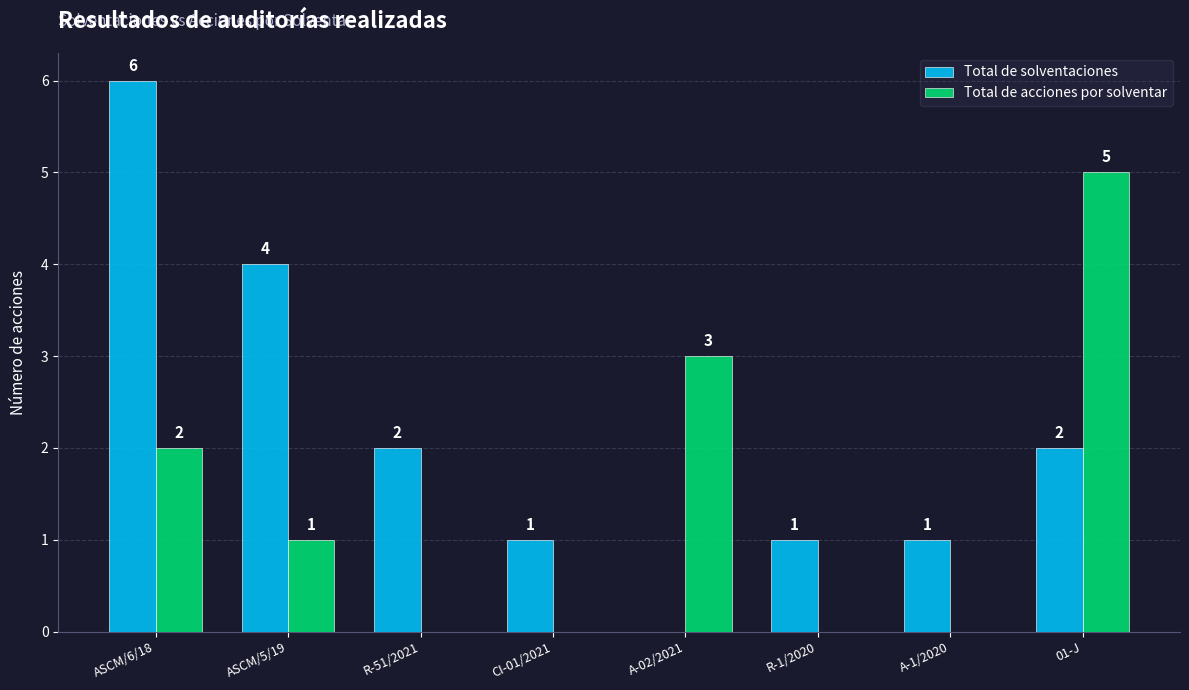

How many Total de solventaciones values are between 1 and 4?

6